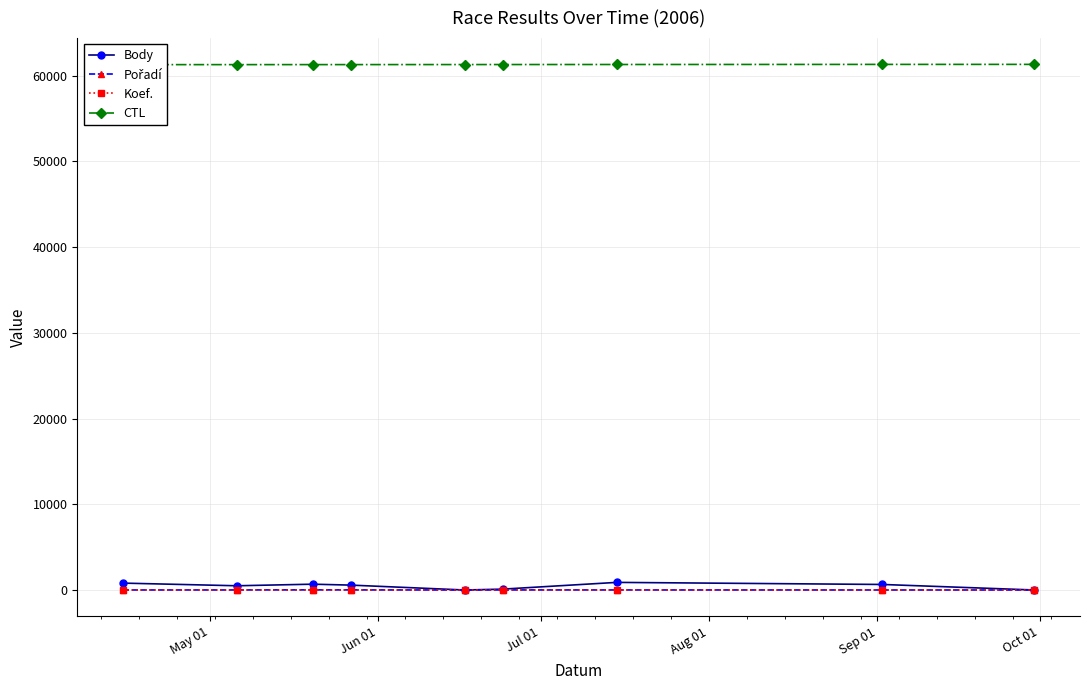

True or false: Koef. has more than 0 points higher than both neighbors.

True